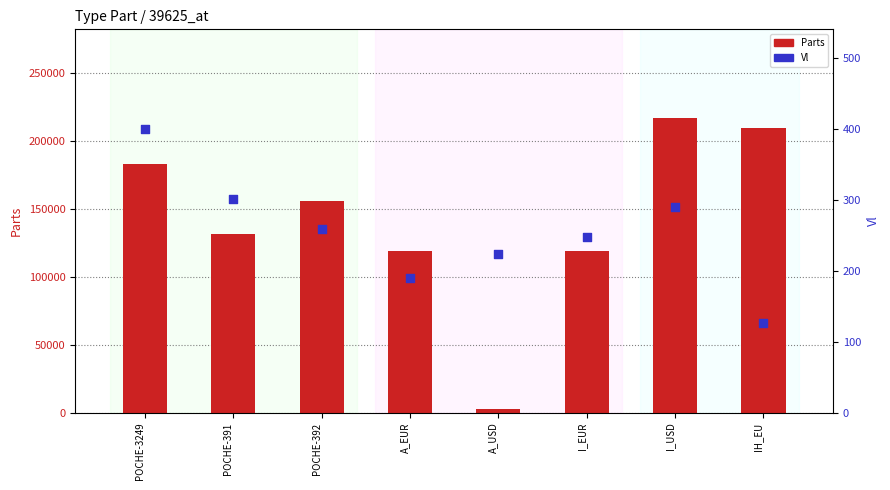

Which series contains the highest Y value?

Parts